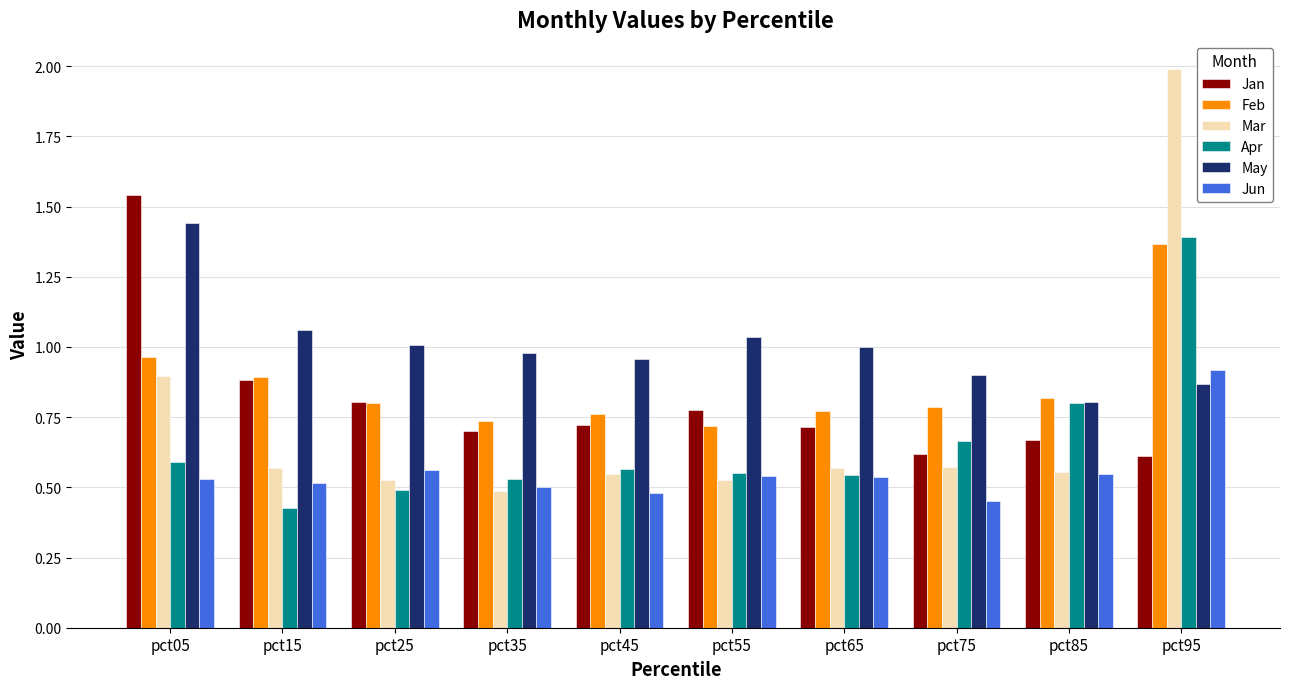

Is it true that Jun equals 0.5 at pct15?

True